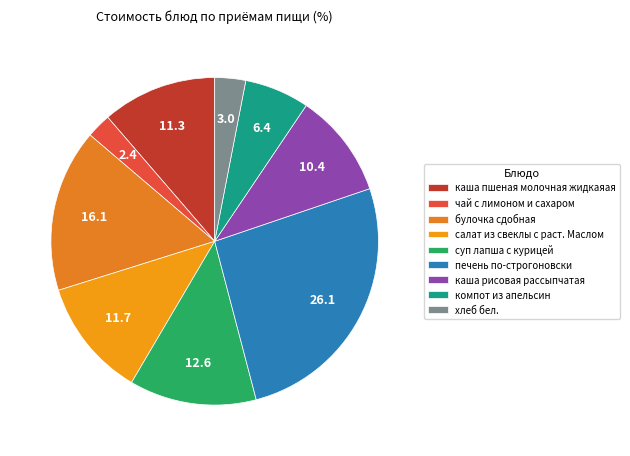

What is the ratio of the value at суп лапша с курицей to the value at каша пшеная молочная жидкаяая?

1.1